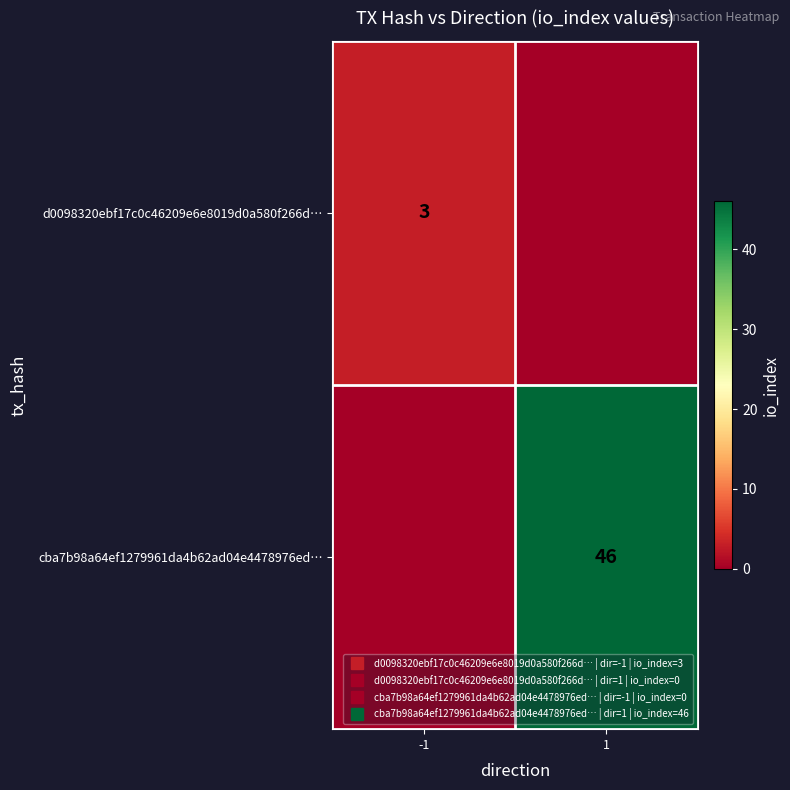

Which series has the largest range (max minus min)?

cba7b98a64ef1279961da4b62ad04e4478976ed…